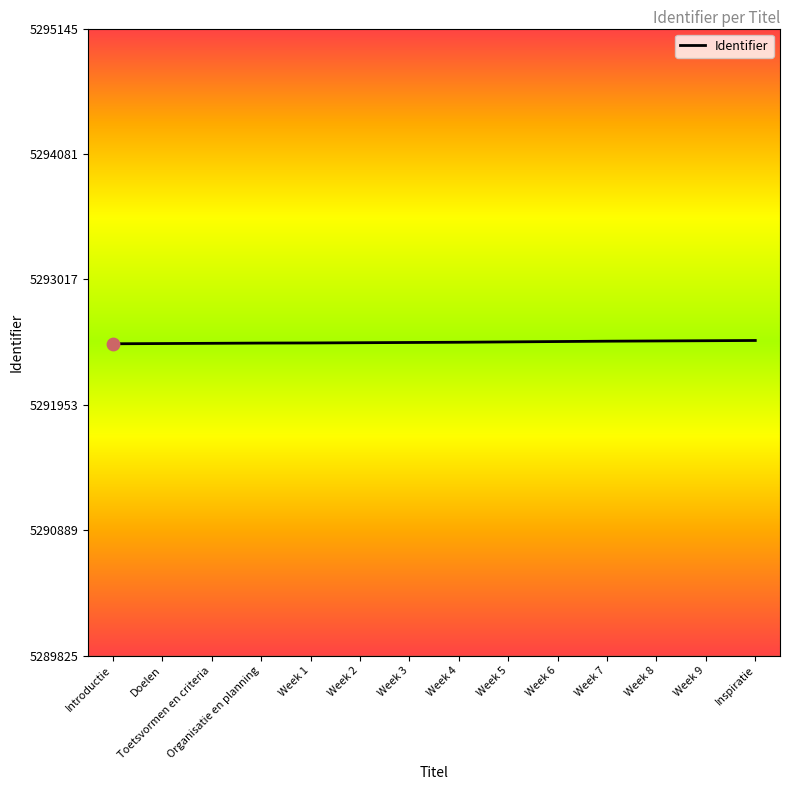

What is the ratio of the value at Inspiratie to the value at Organisatie en planning?

1.0